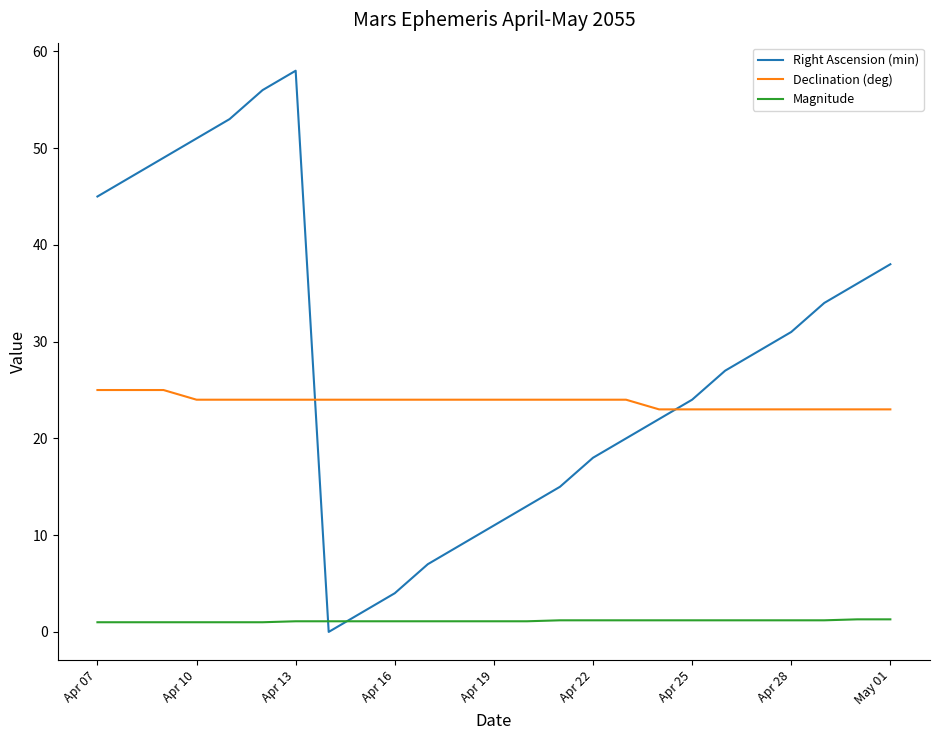

Which series has the widest spread of values?

Right Ascension (min)